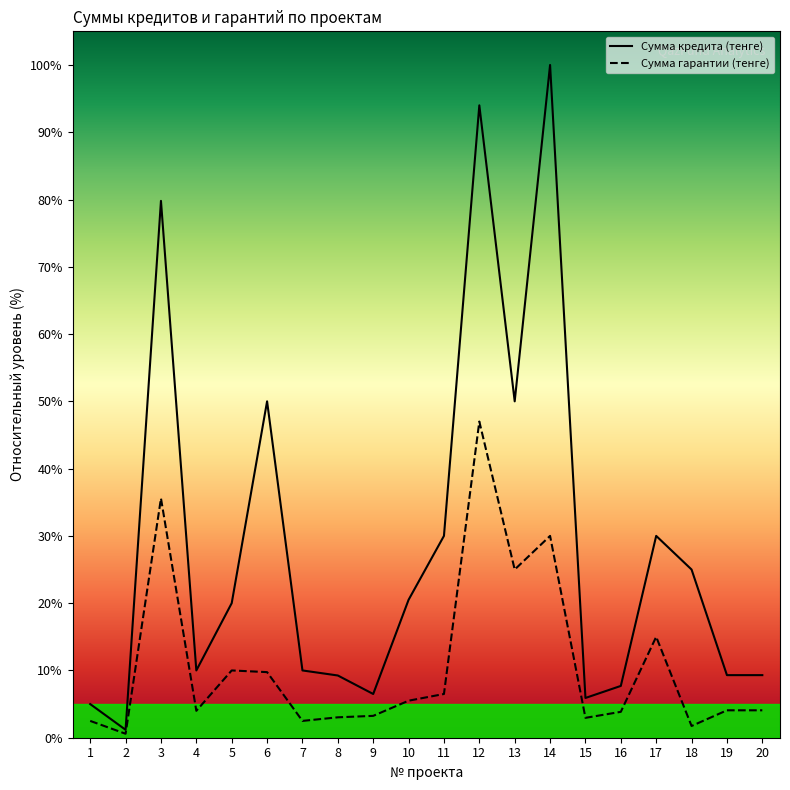

True or false: Сумма гарантии (тенге) and Сумма кредита (тенге) cross at least once.

False